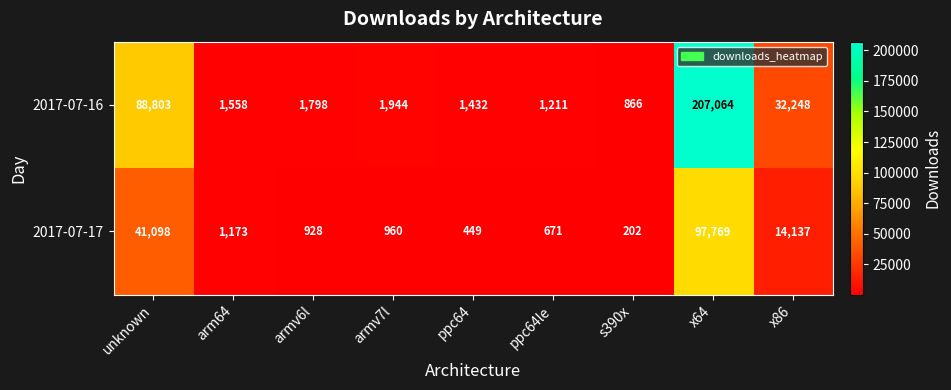

Reading left to right, list all the values displayed in this chart.

2017-07-16: 88803	1558	1798	1944	1432	1211	866	207064	32248
2017-07-17: 41098	1173	928	960	449	671	202	97769	14137